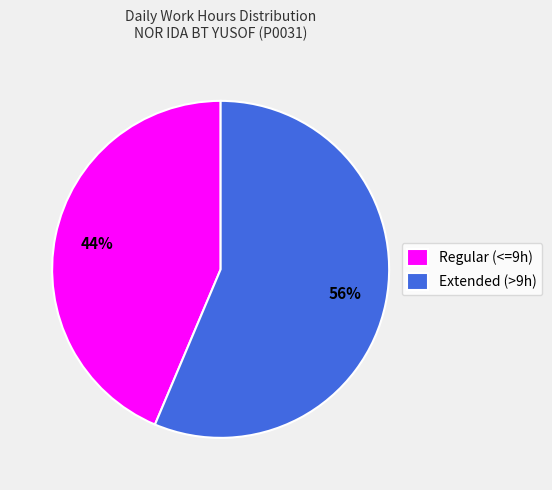

Is the sum of Regular (<=9h) and Extended (>9h) greater than half?

Yes